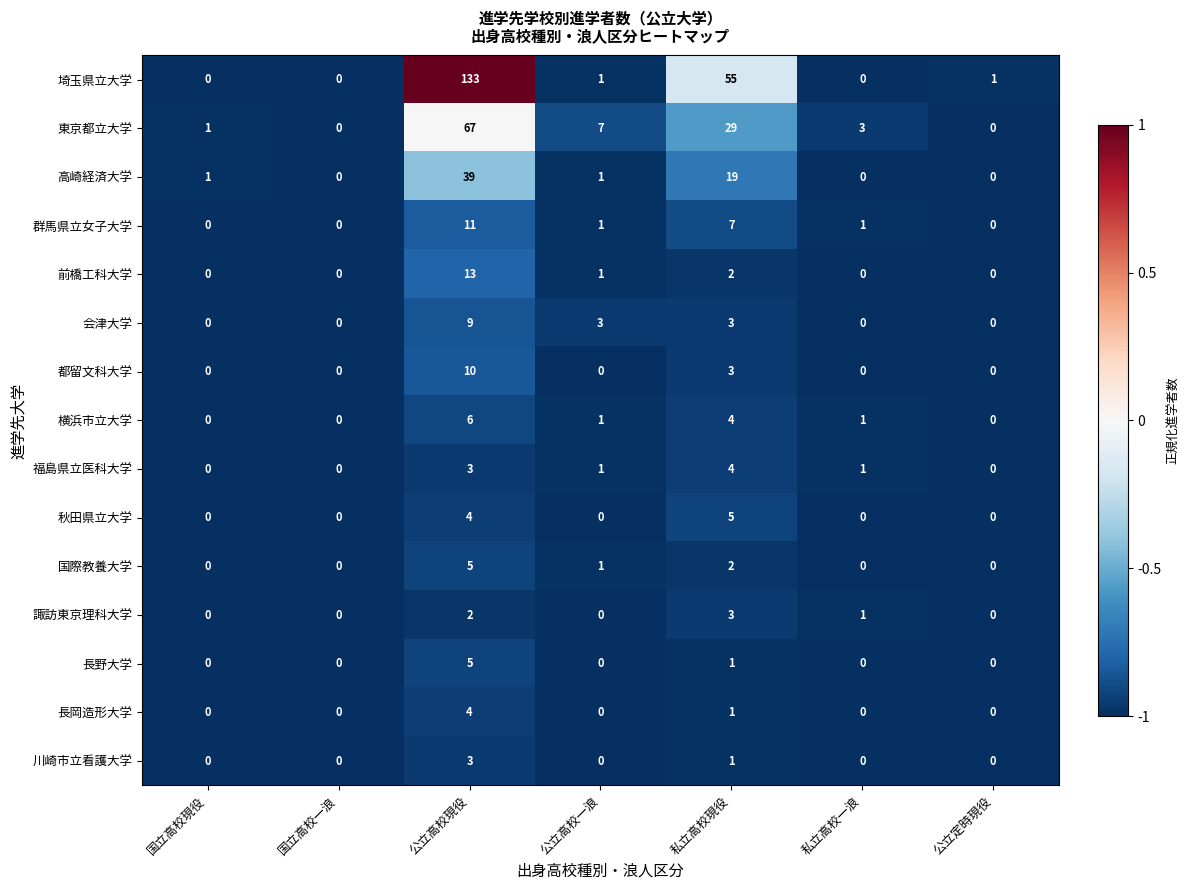

What is the difference between the 東京都立大学 values at 公立定時現役 and 私立高校一浪?

3